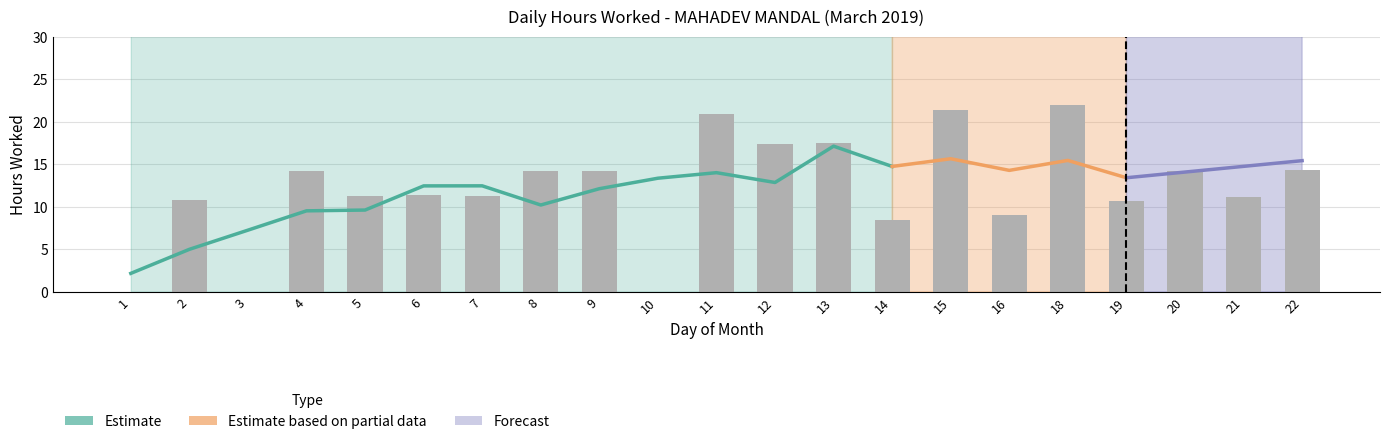

Where is the data nearest to the value 10?

19